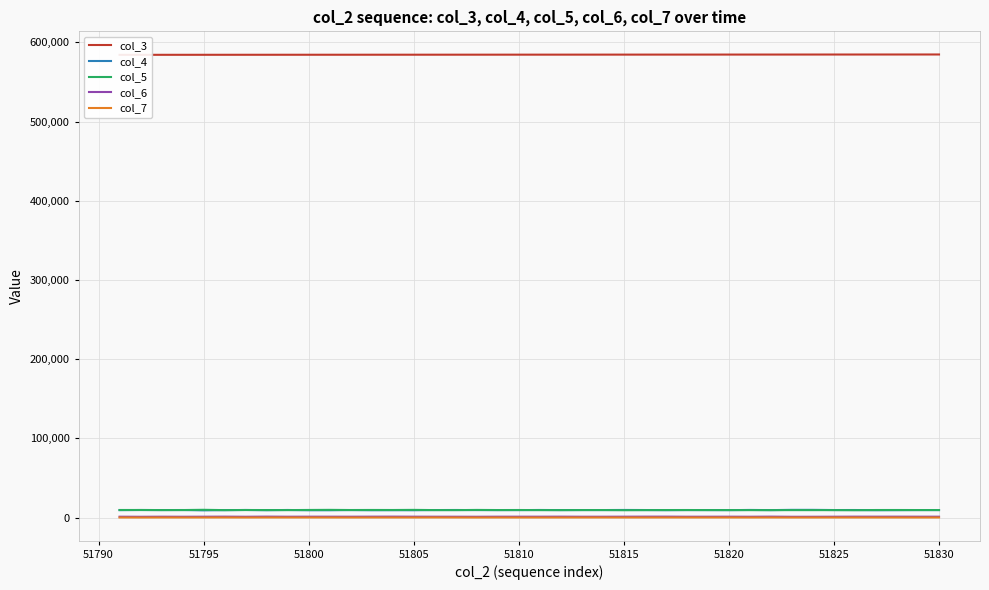

True or false: col_6 and col_5 cross at least once.

False